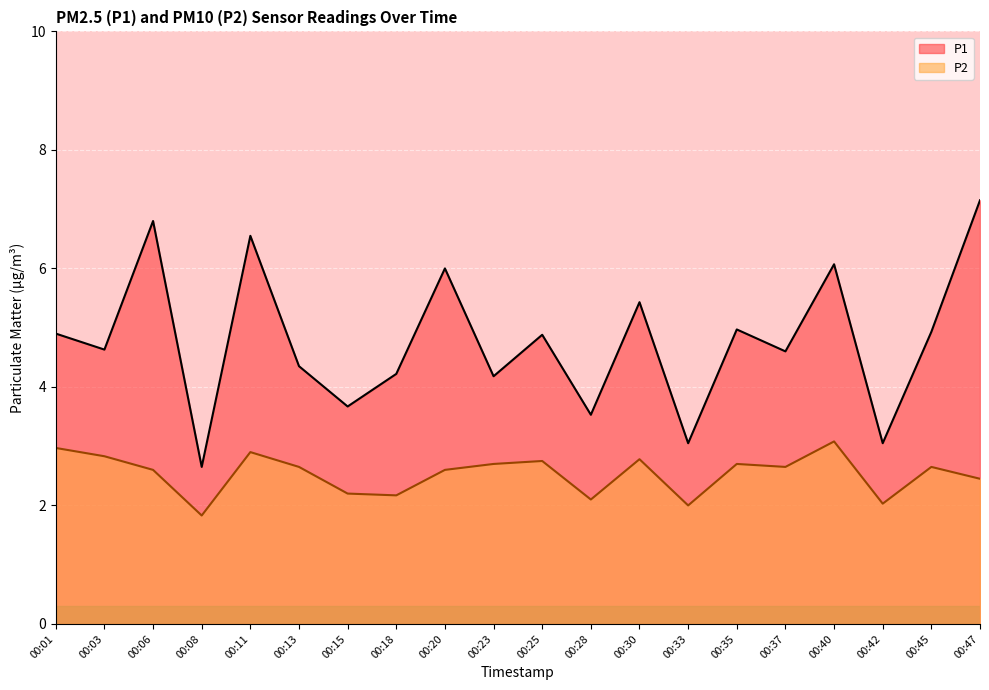

Where is the first local minimum for P2?

00:08